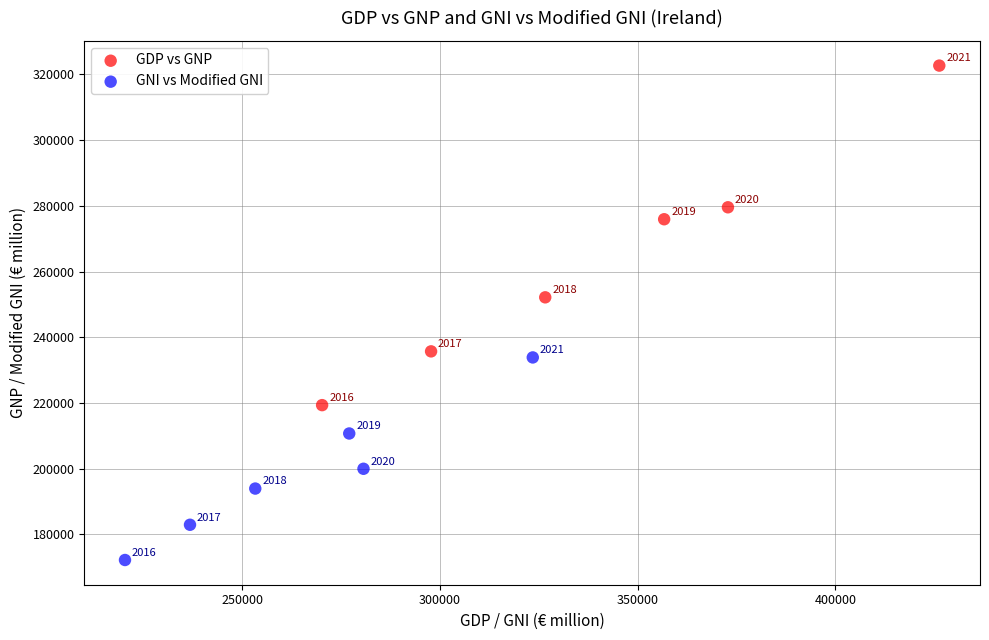

Which series reaches the minimum Y coordinate?

GNI vs Modified GNI